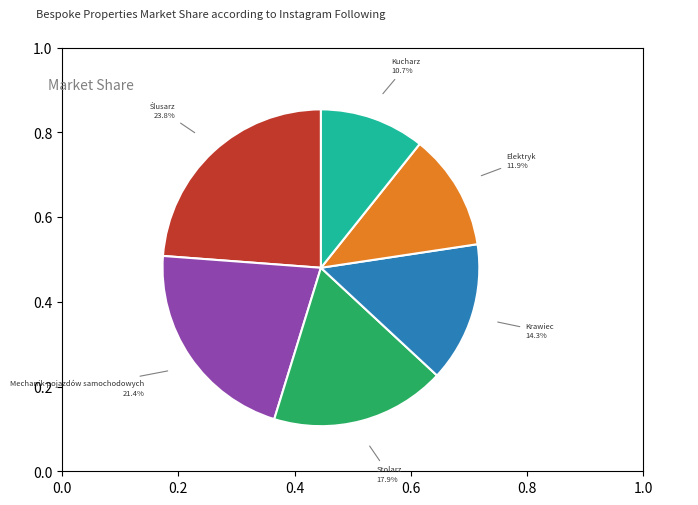

Is there any slice that represents more than half of the pie?

No